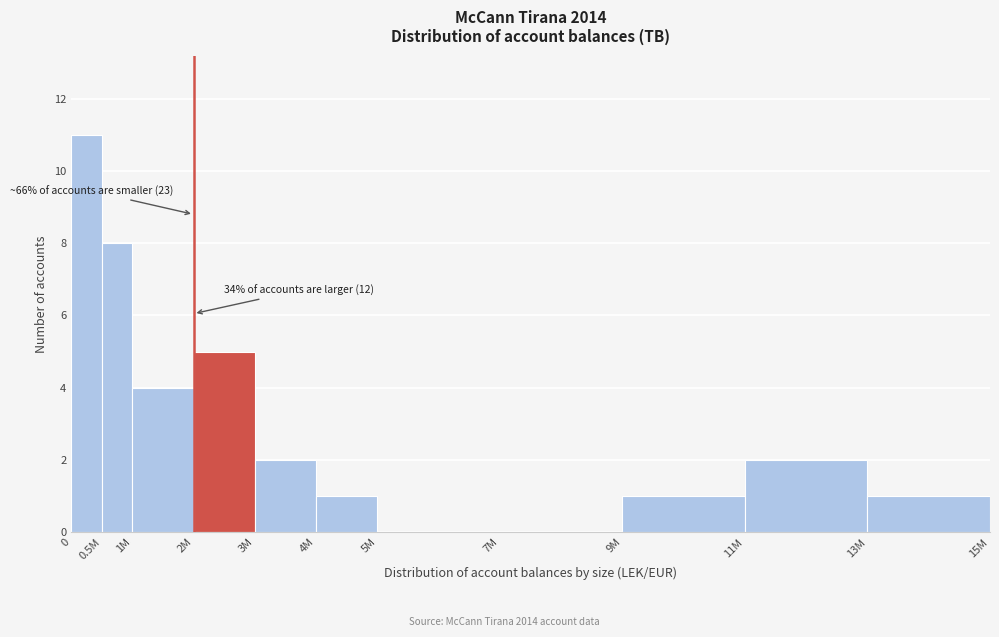

Reading left to right, extract all data points from this chart.

0=11	0.5M=8	1M=4	2M=5	3M=2	4M=1	5M=0	7M=0	9M=1	11M=2	13M=1